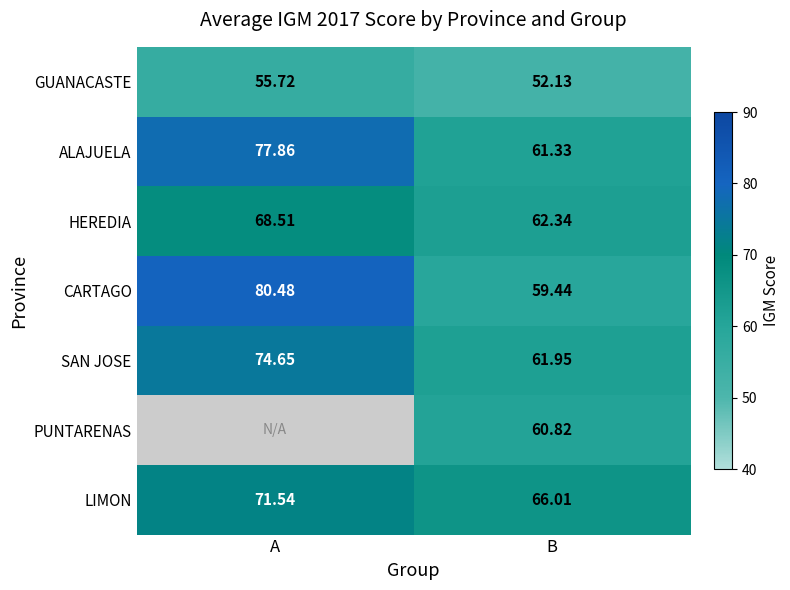

How many data points in SAN JOSE are less than 74?

1